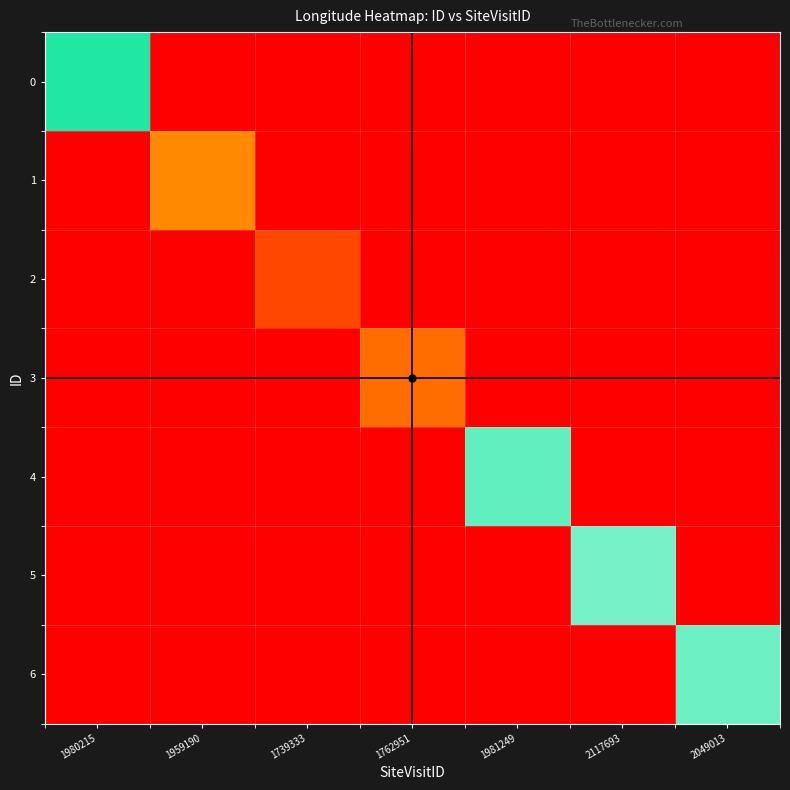

Count the number of data series in this chart.

7